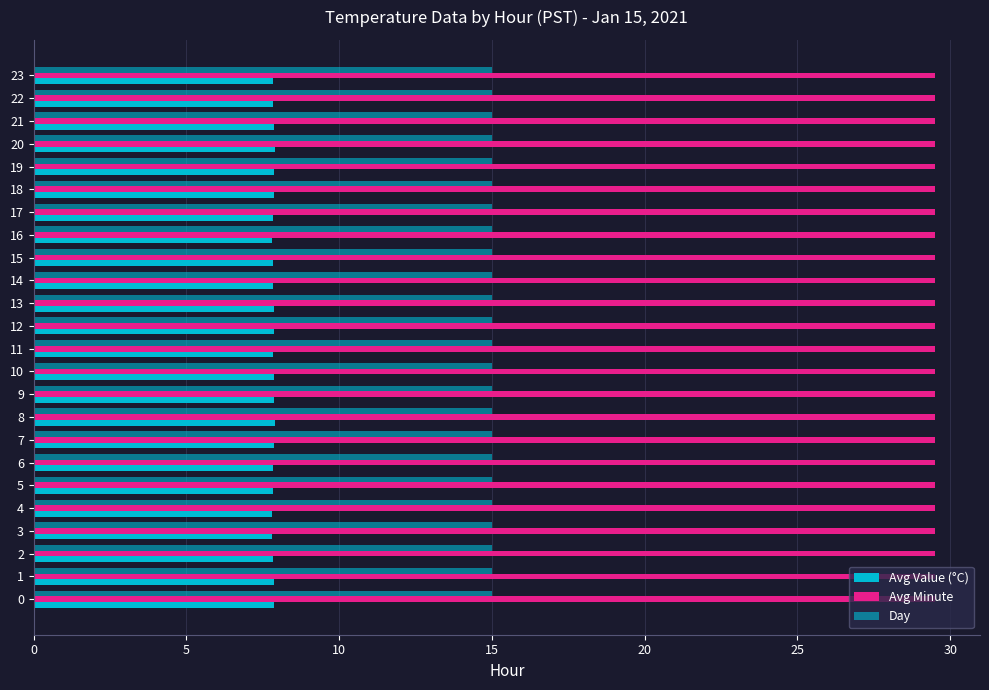

What is the sum of all Avg Value (°C) values?

188.3